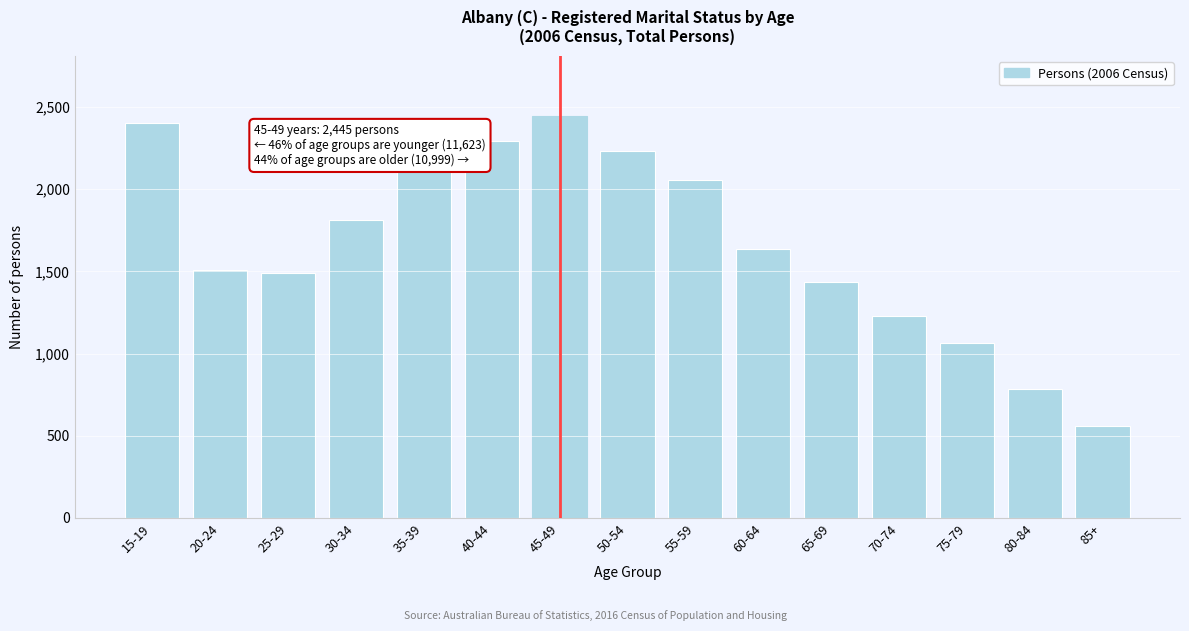

Reading left to right, extract all data points from this chart.

15-19=2405	20-24=1510	25-29=1491	30-34=1810	35-39=2112	40-44=2295	45-49=2445	50-54=2232	55-59=2056	60-64=1638	65-69=1436	70-74=1231	75-79=1062	80-84=784	85+=560